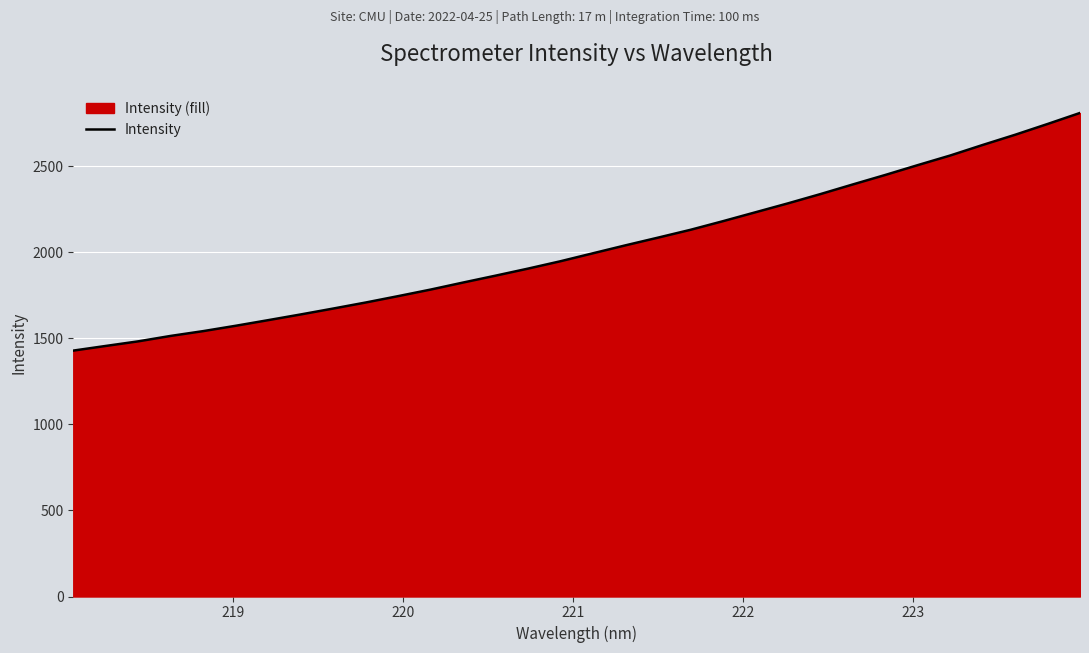

What is the maximum value shown in the chart?

2810.3